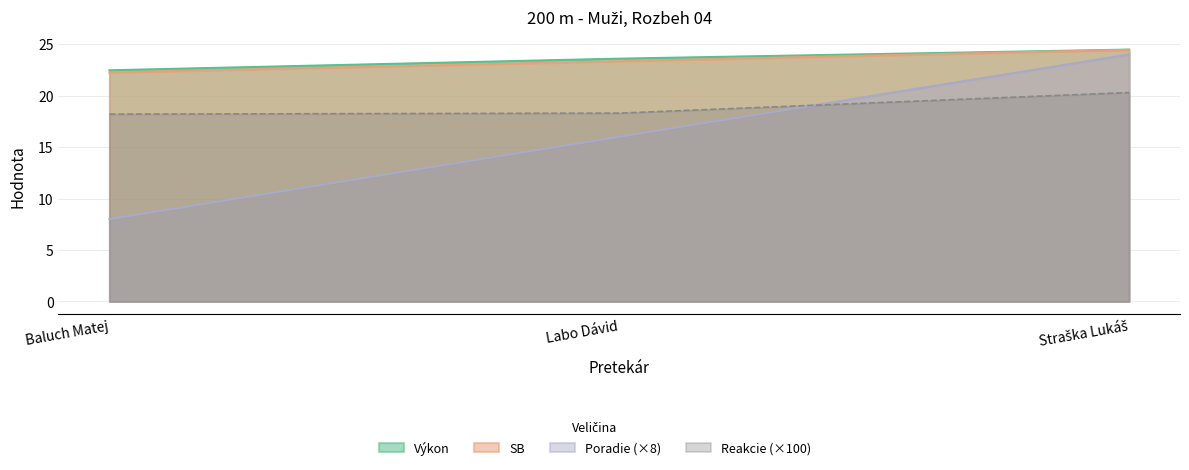

Count the Výkon values in the range 22 to 24.

2